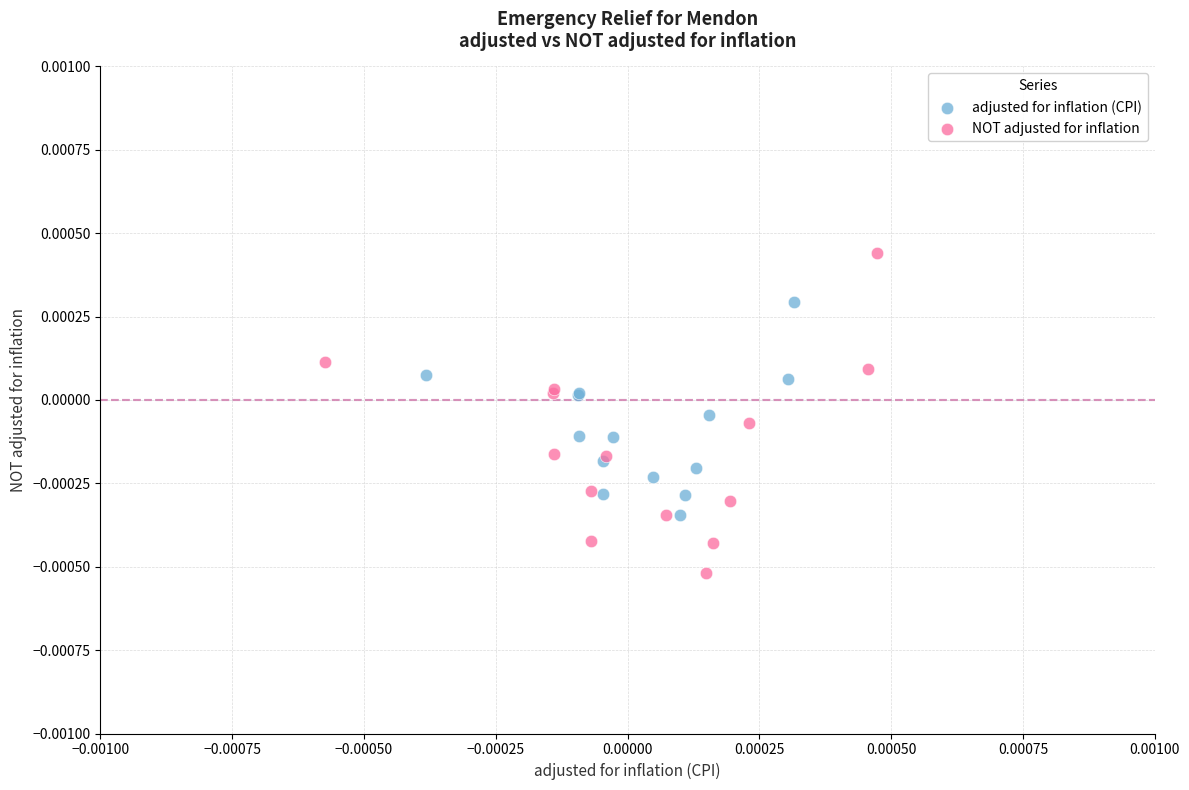

Which series has the widest spread of Y values?

NOT adjusted for inflation